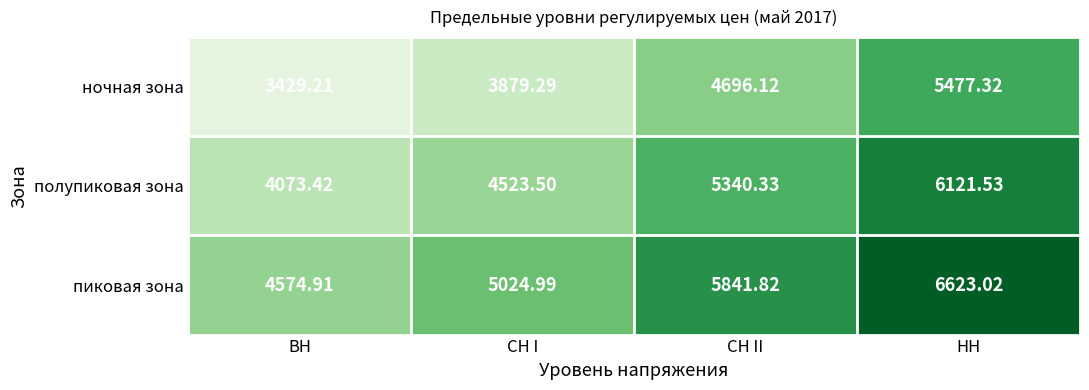

Which label corresponds to the smallest value in the chart?

ВН